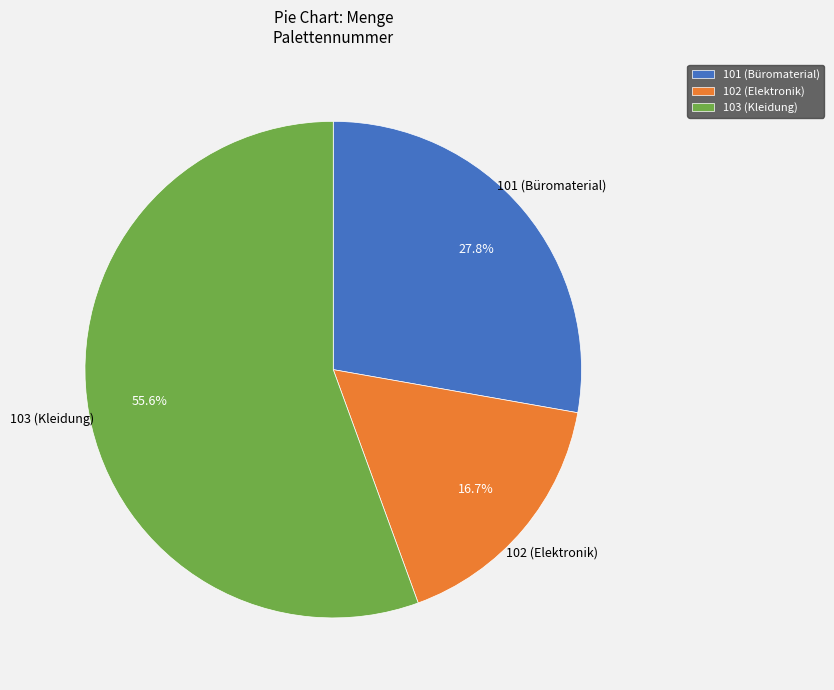

Which category has the biggest portion of the pie?

103